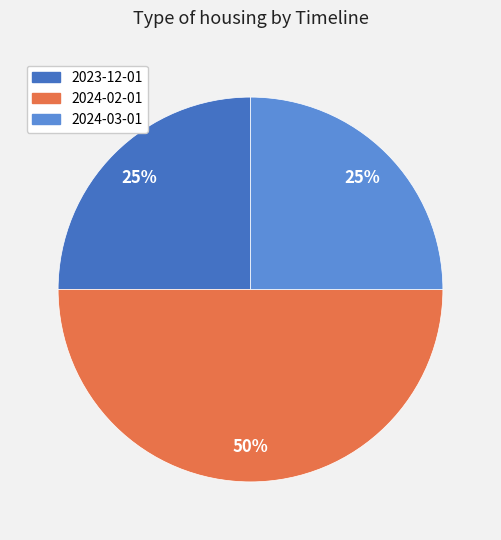

What is the ratio of the value at 2023-12-01 to the value at 2024-03-01?

1.0